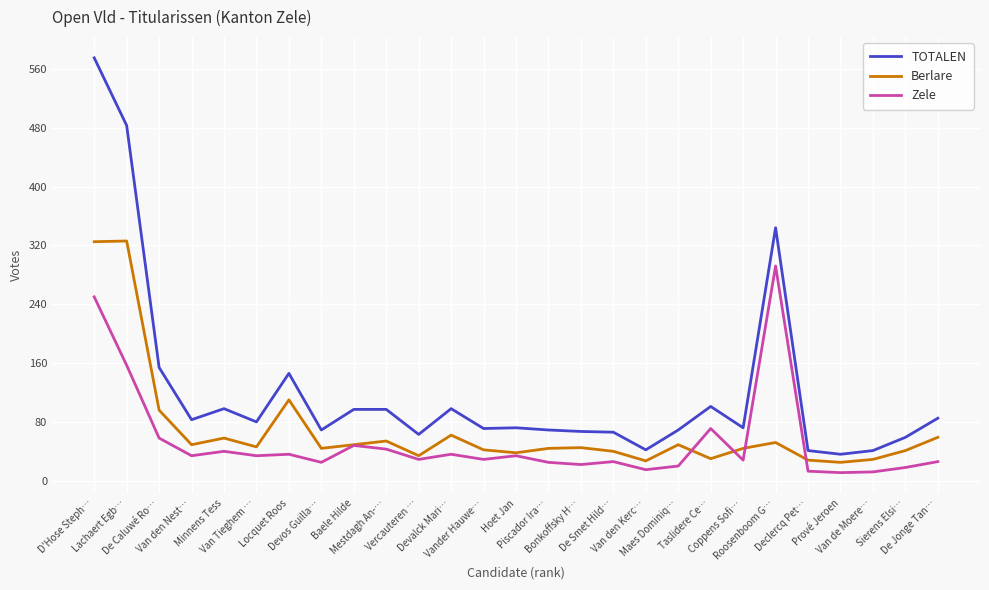

At which label is Berlare closest to 175?

Locquet Roos